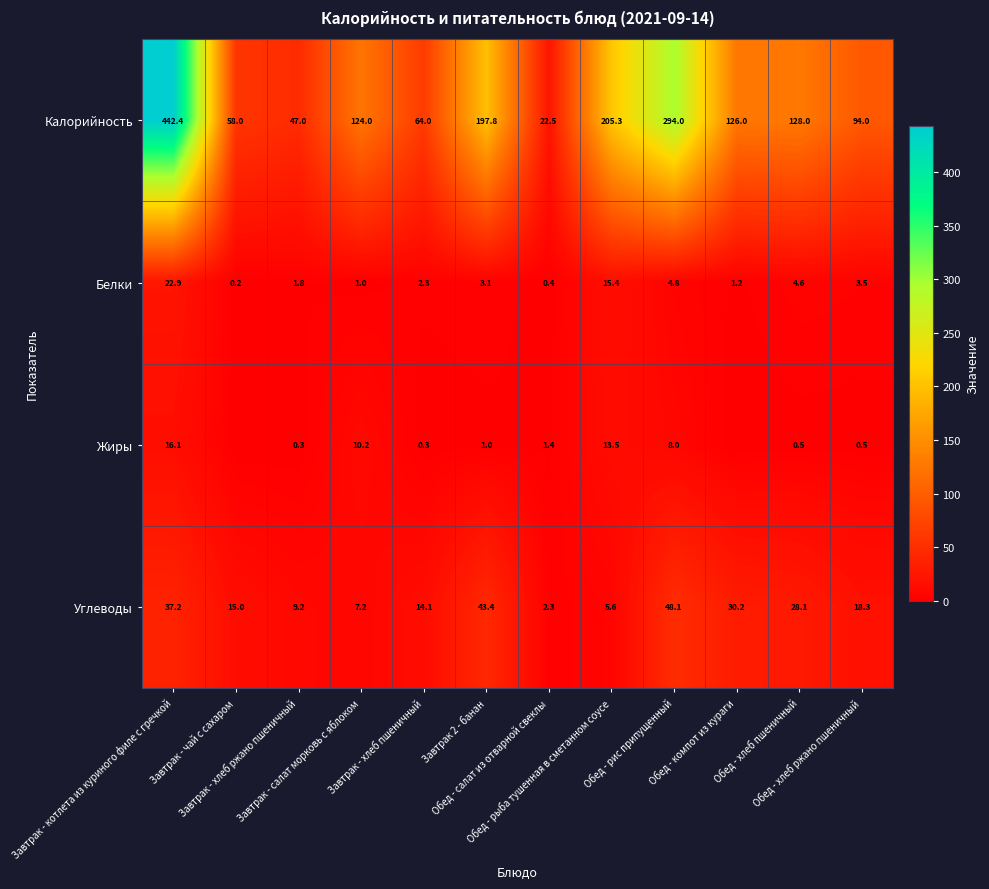

Where does the Углеводы series first go above 18?

Завтрак - котлета из куриного филе с гречкой